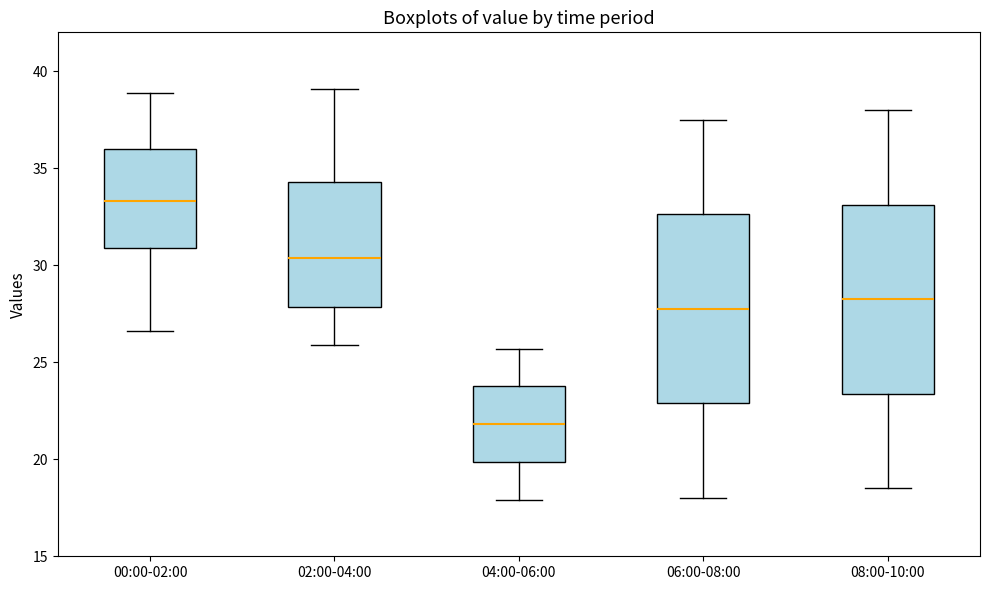

Reading left to right, transcribe this box plot: for each box, give where its median line is, the range the box spans, and where its two whiskers end, as read against the y-axis. The values are not printed on the chart, so give them approximately, as read against the axis.

00:00-02:00: median 33.5, box 31.0 to 36.0, whiskers 26.5 to 39.0
02:00-04:00: median 30.5, box 28.0 to 34.5, whiskers 26.0 to 39.0
04:00-06:00: median 22.0, box 20.0 to 24.0, whiskers 18.0 to 25.5
06:00-08:00: median 28.0, box 23.0 to 32.5, whiskers 18.0 to 37.5
08:00-10:00: median 28.5, box 23.5 to 33.0, whiskers 18.5 to 38.0